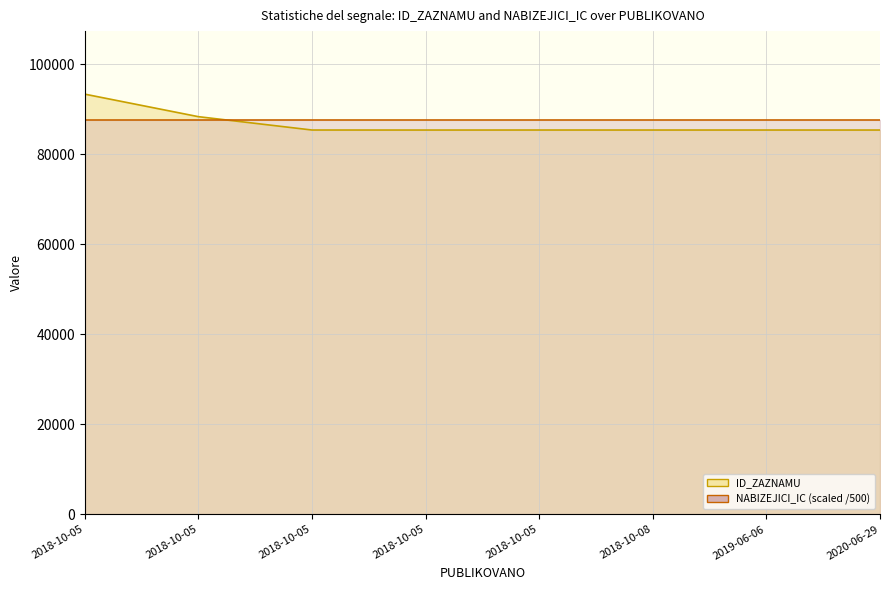

What is the greatest value displayed?

93311